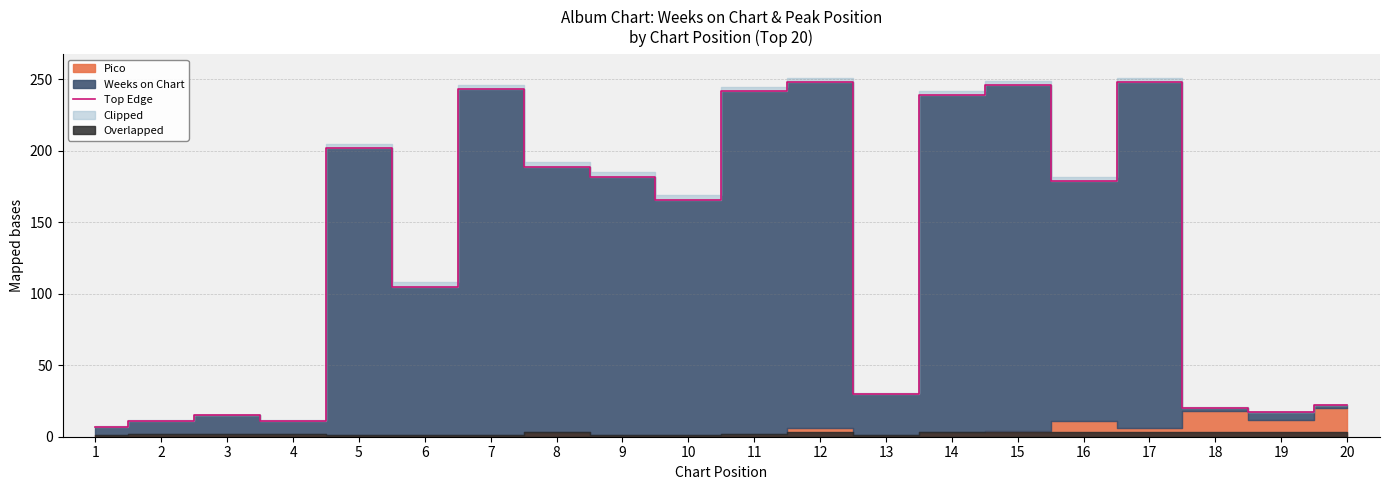

What is the sum of the values at 2 and 9?

193